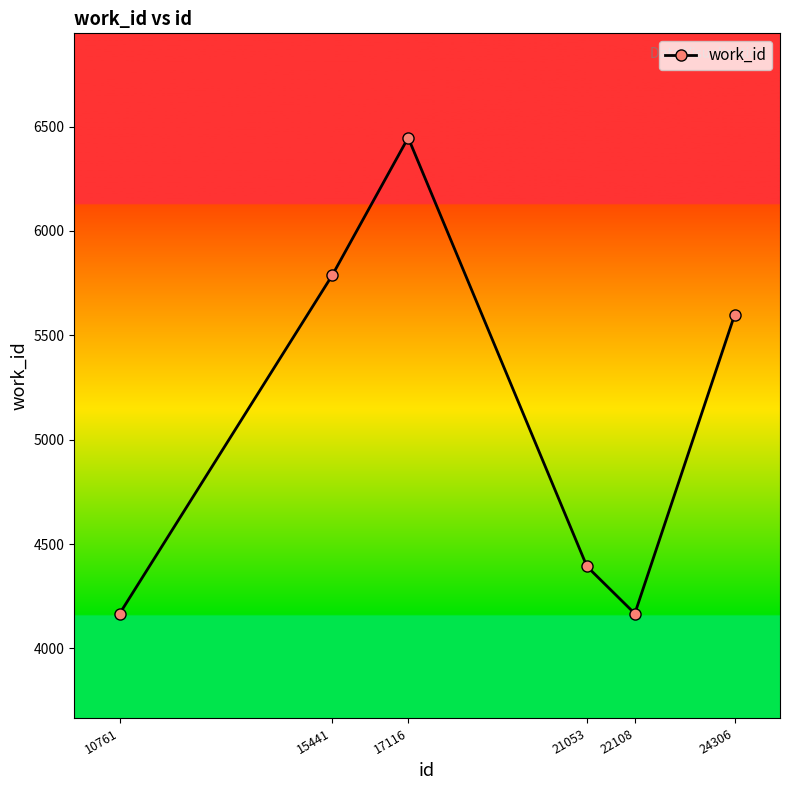

Is this an area chart (filled region under the line)?

No